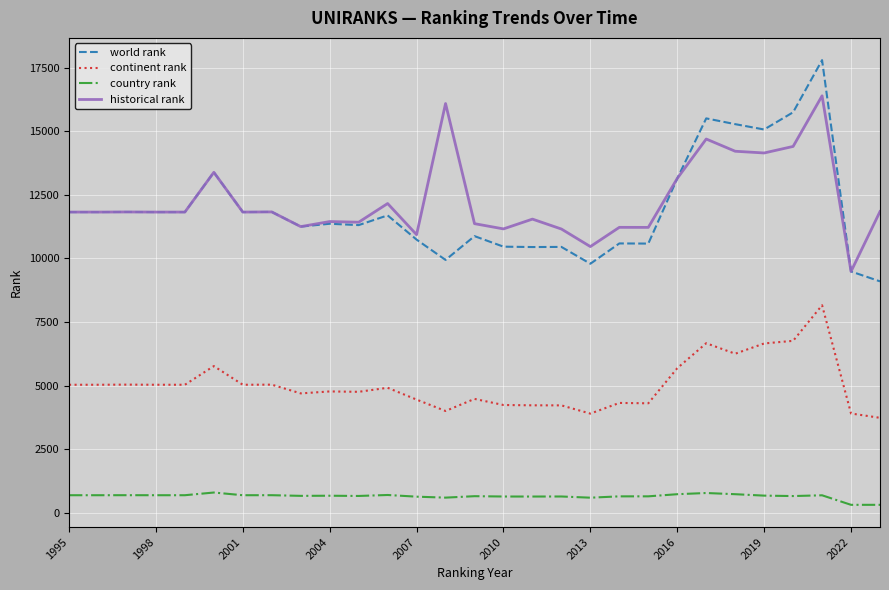

What is the highest value of the continent rank series?

8161